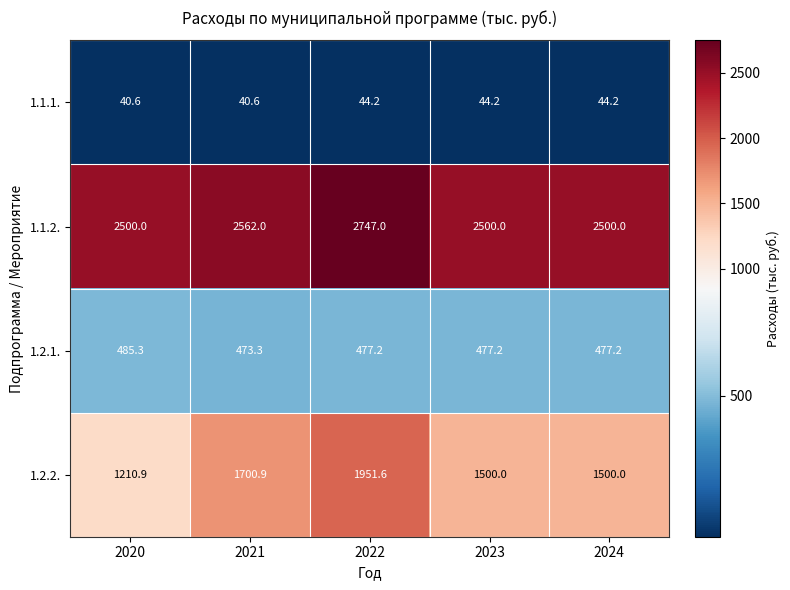

At which label does 1.1.1. first exceed 44?

2022